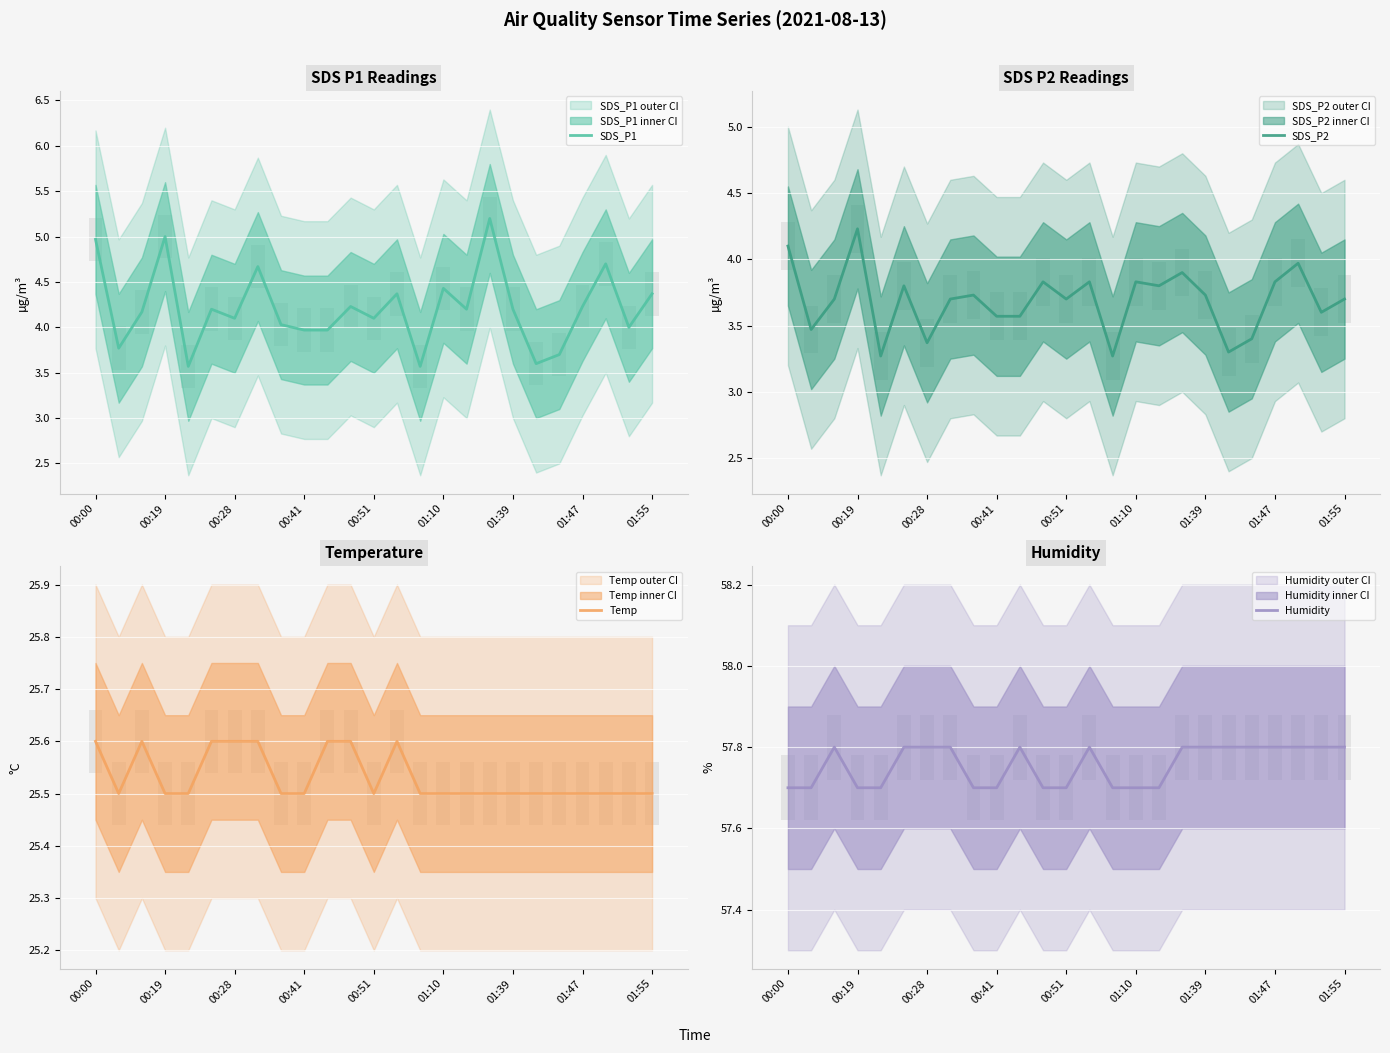

What is the highest value of the Humidity series?

57.8